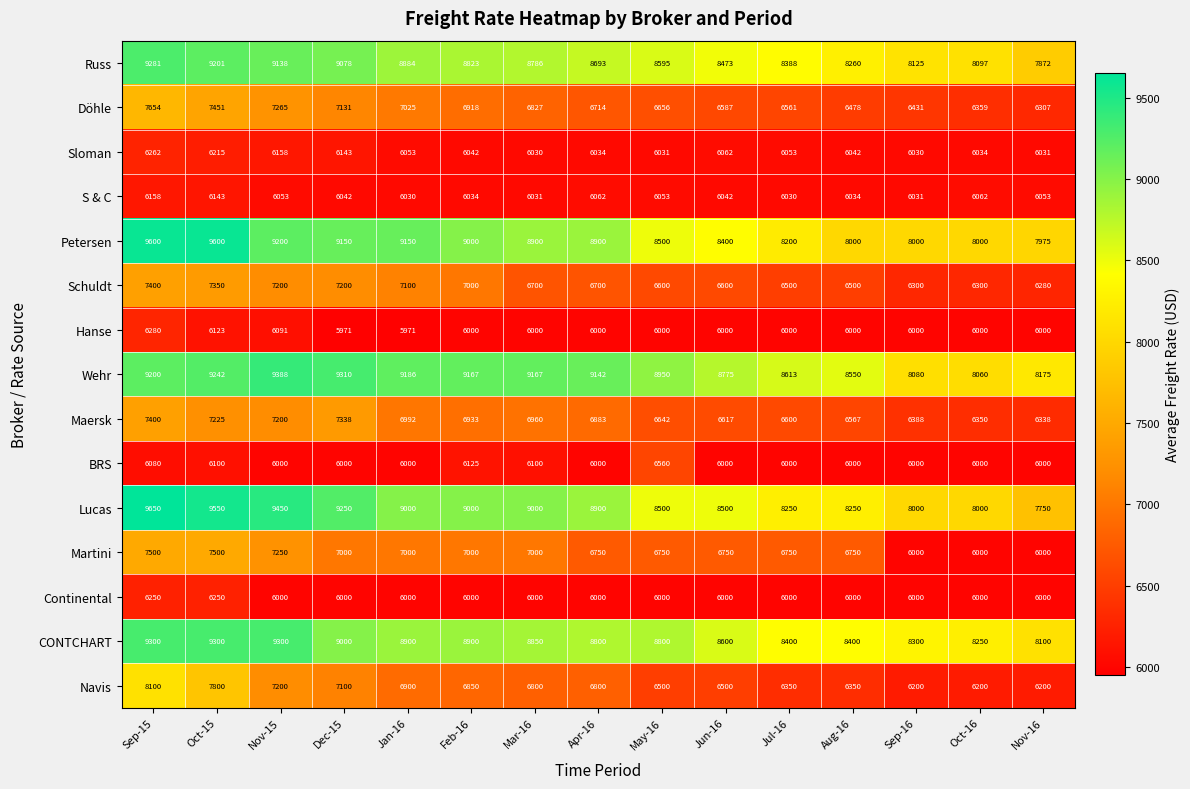

Between Dec-15 and Jan-16, which series saw the biggest shift?

Maersk